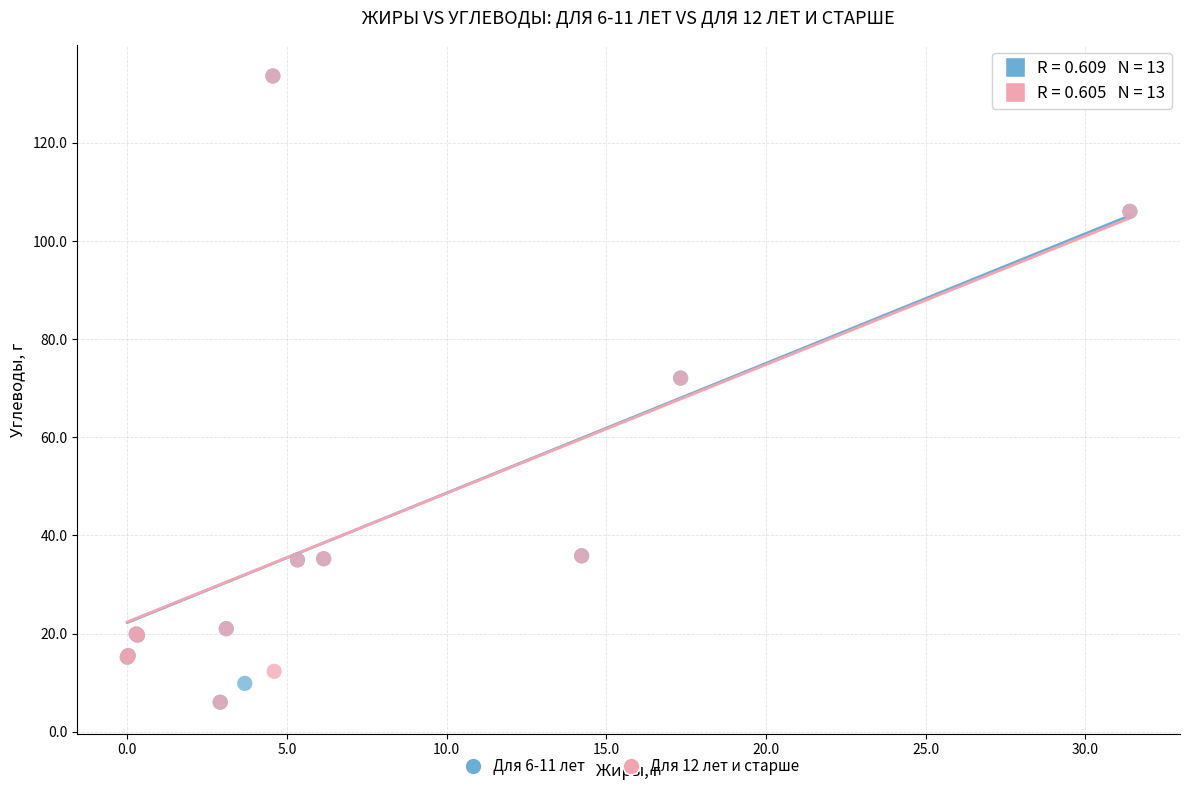

What are all the series names shown in the legend?

Для 6-11 лет, Для 12 лет и старше